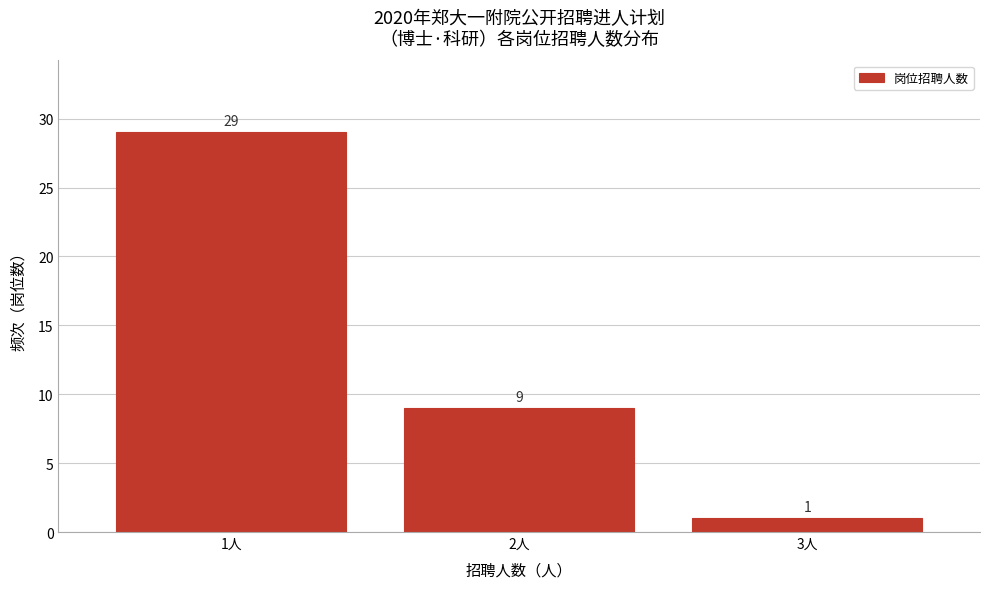

Reading left to right, transcribe this chart: for each bar, give the range it covers on the x-axis and its height.

0.5 to 1.5: 29
1.5 to 2.5: 9
2.5 to 3.5: 1